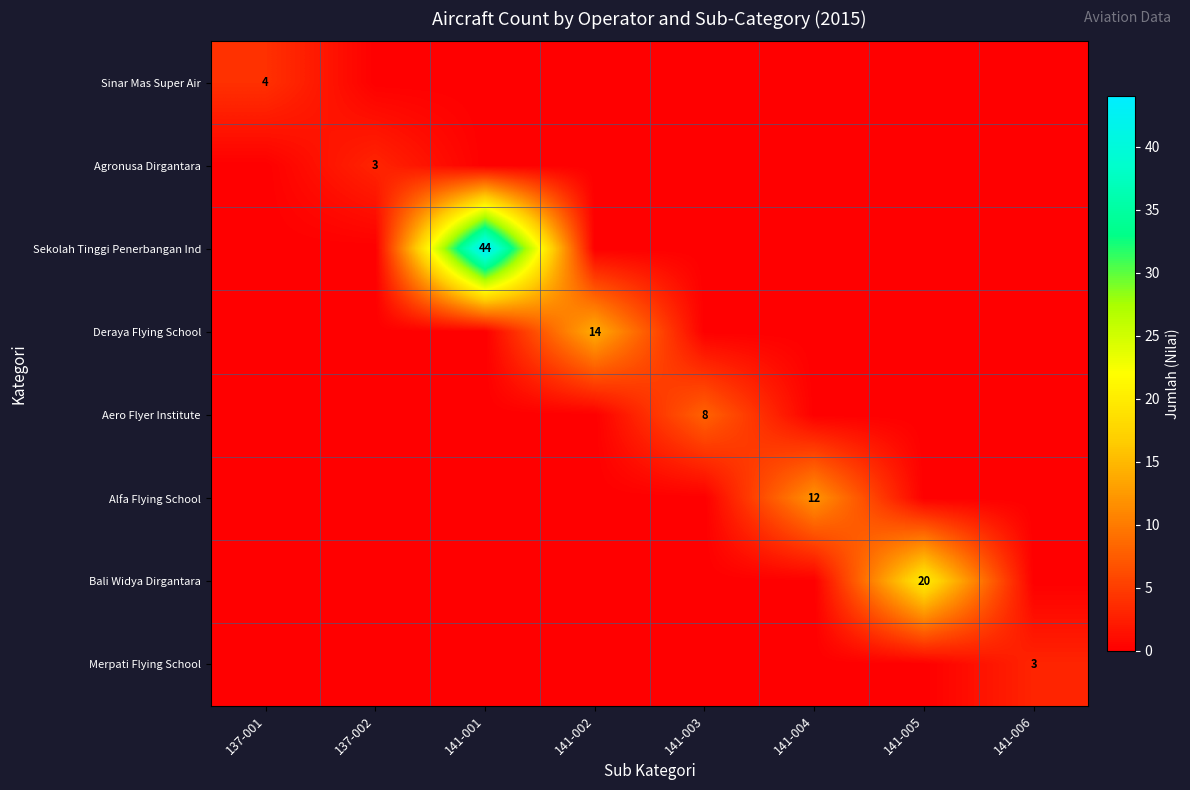

How many data points in Aero Flyer Institute are above 0?

1